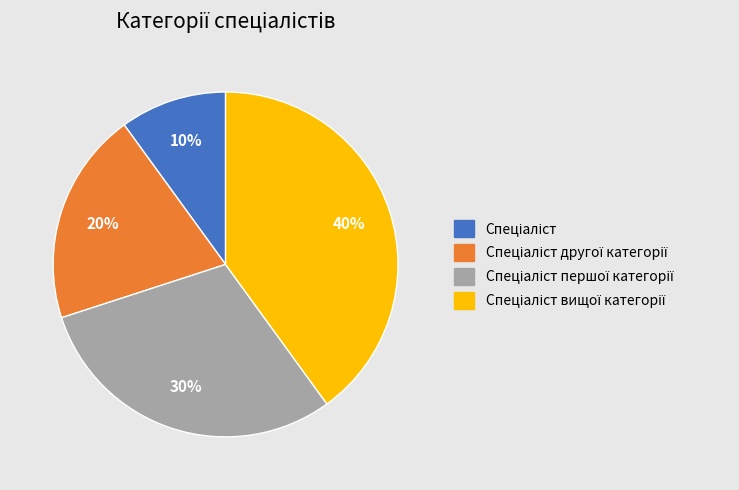

To the nearest percent, what is the average slice percentage?

25%